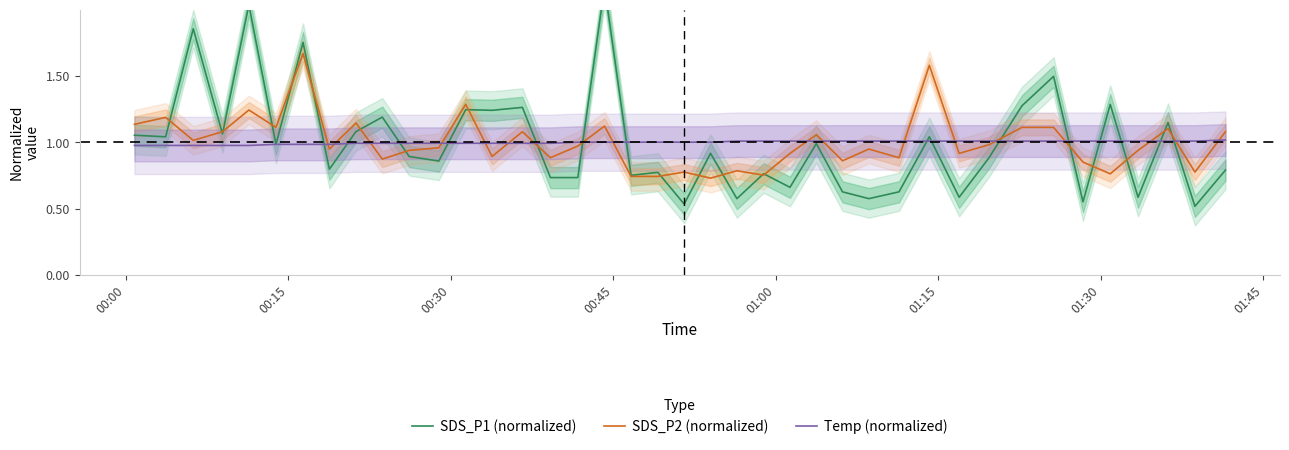

True or false: SDS_P2 (normalized) and Temp (normalized) intersect in this chart.

True